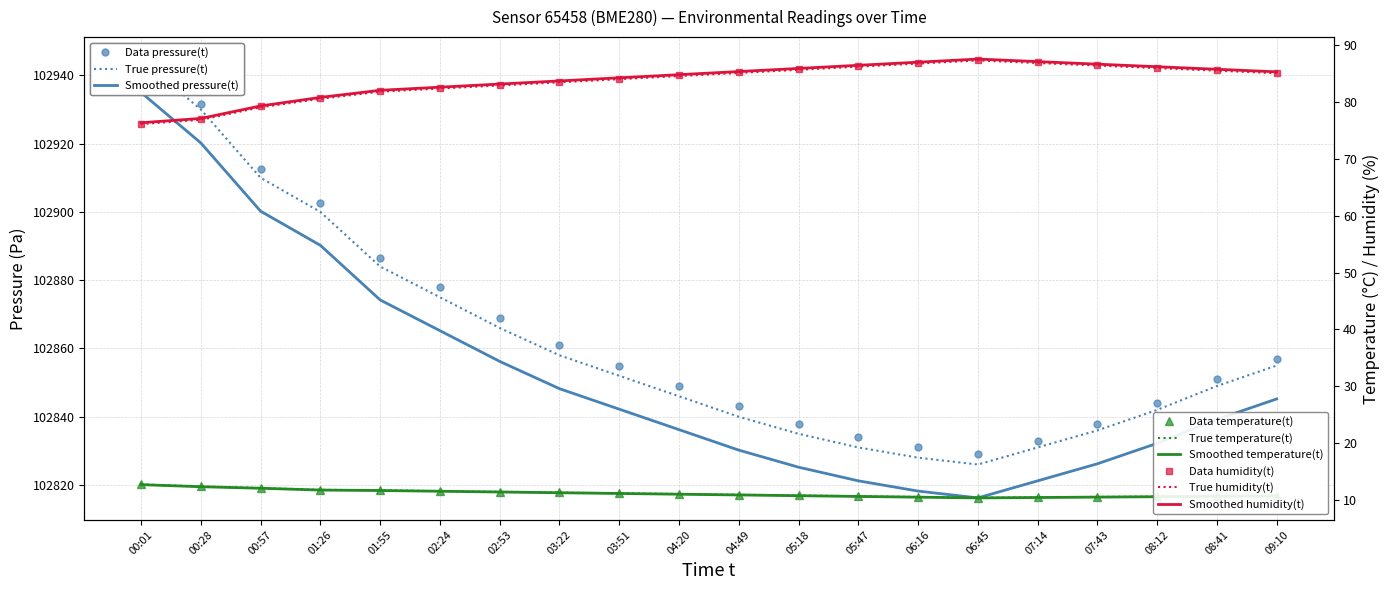

What is the total value across all series at 02:24?

102972.1